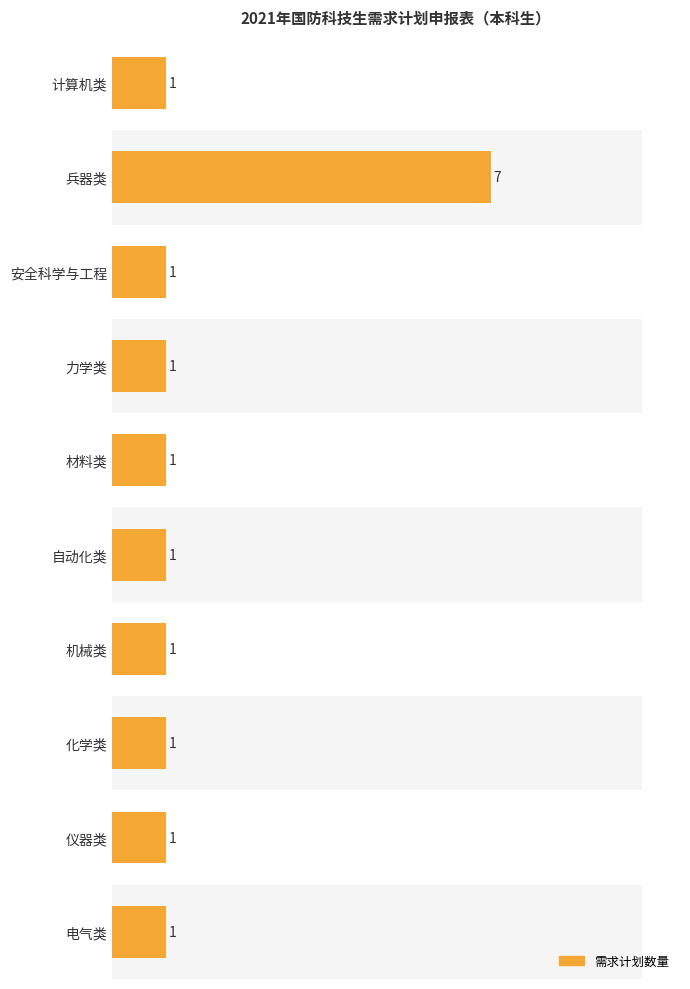

What is the value of the 9th bar from the left?

1